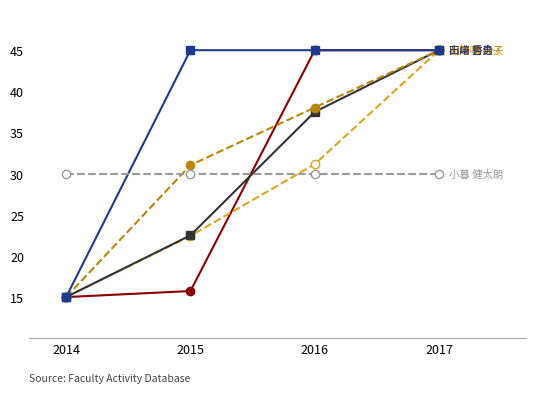

What is the spread (max minus min) of values at 2015?

29.3